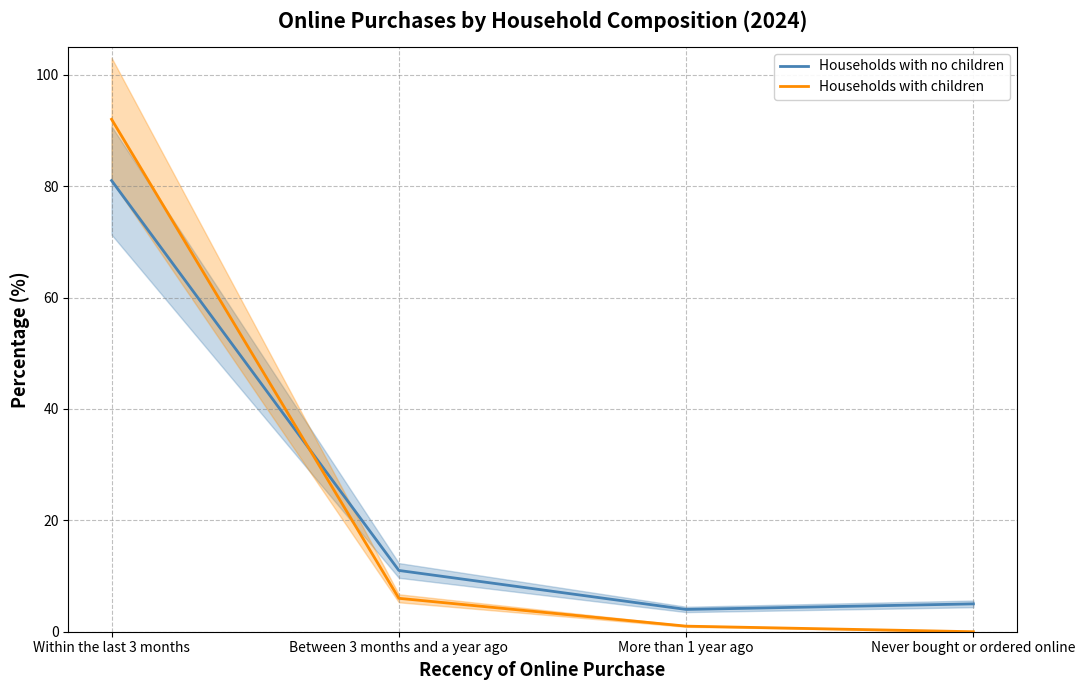

Which series has the widest spread of values?

Households with children